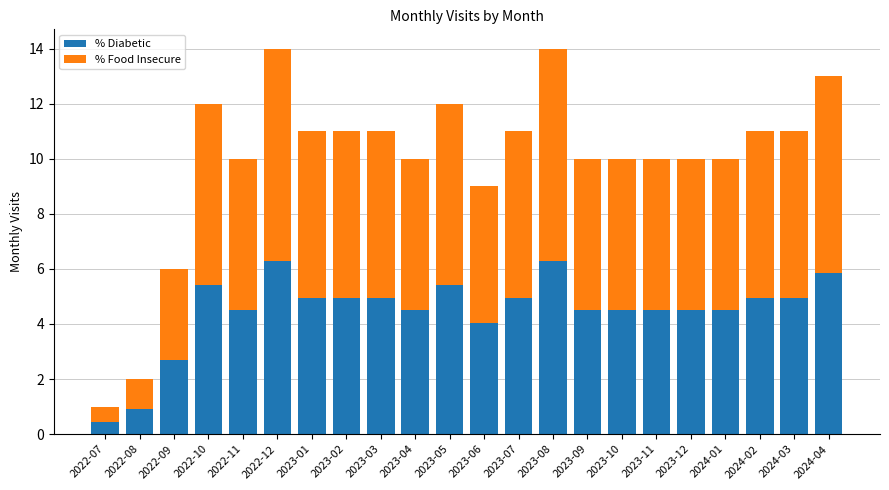

What is the average value of the % Diabetic series?

4.5